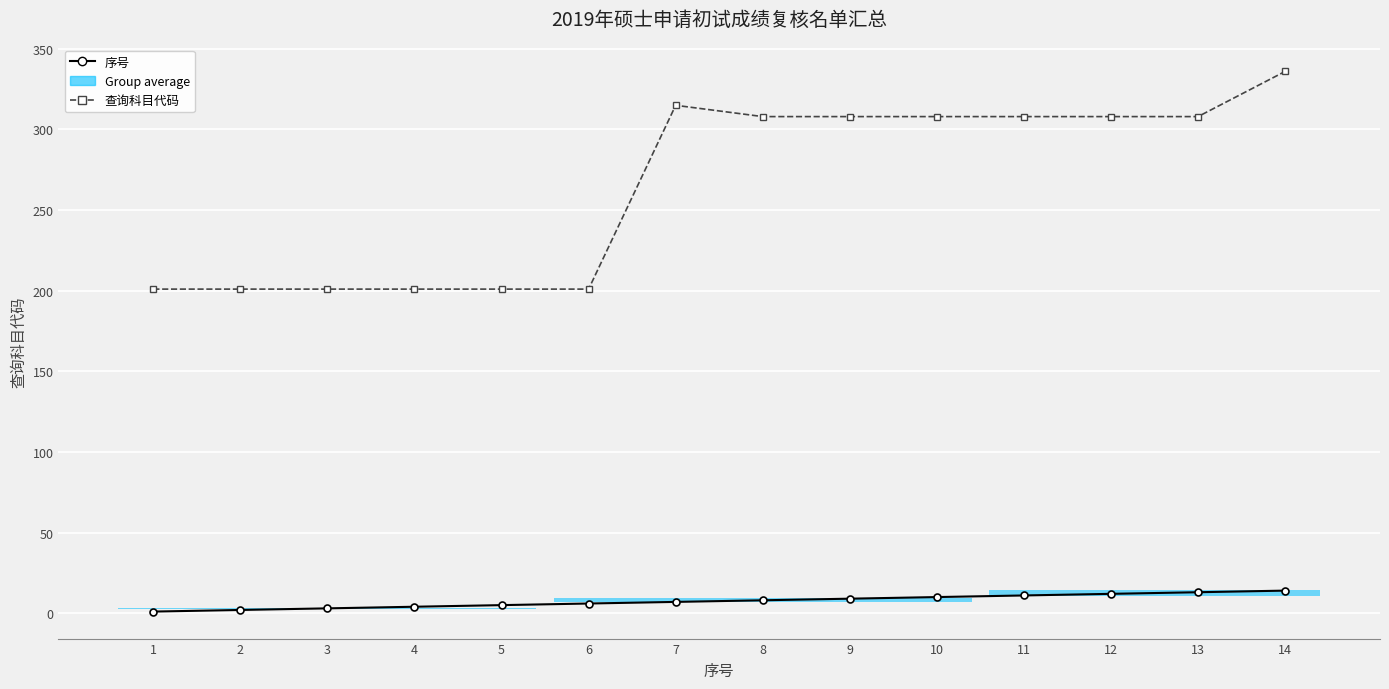

How many data points does each series have?

14